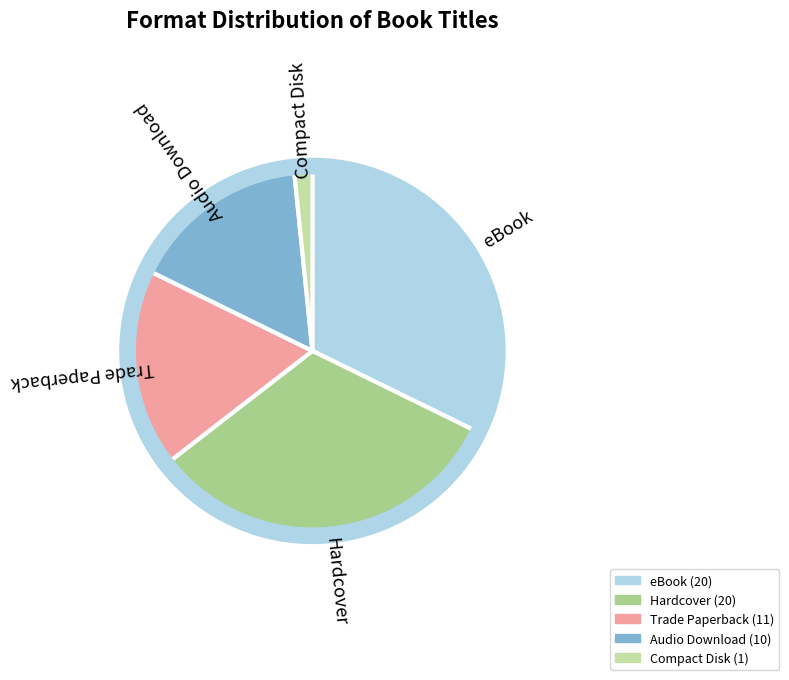

What is the ratio of the value at Trade Paperback to the value at eBook?

0.6